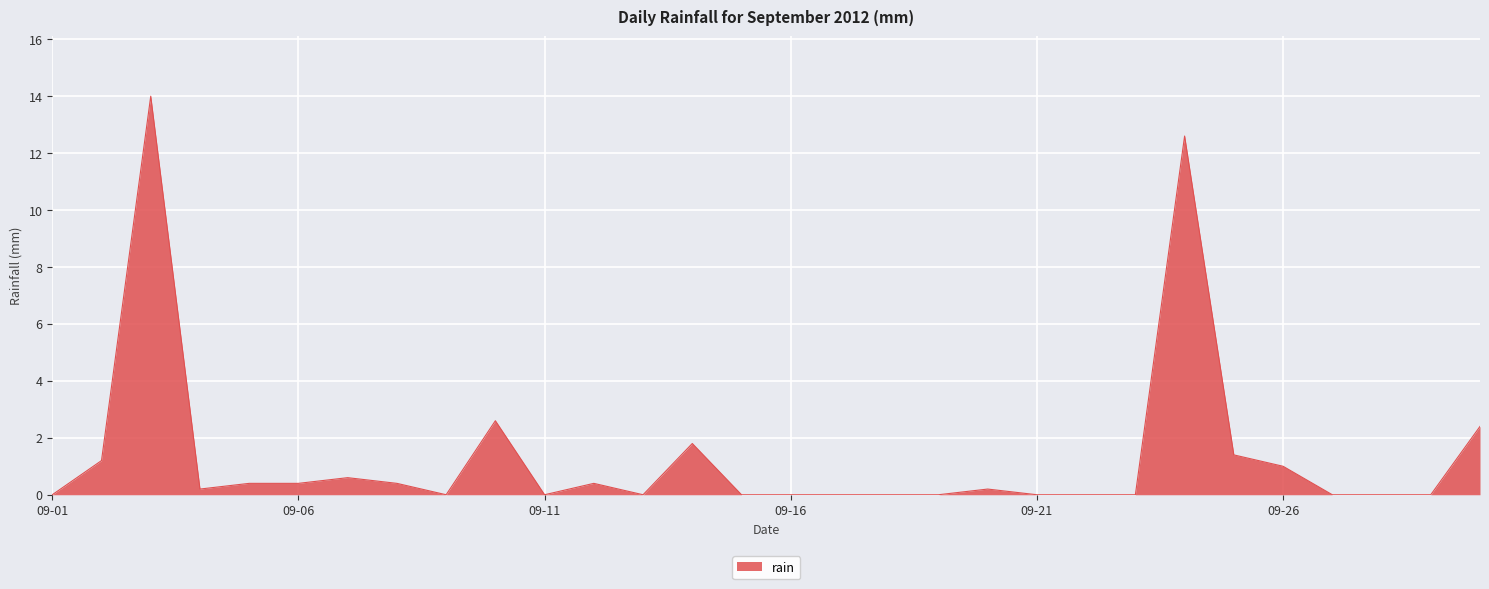

What is the difference between the maximum and minimum values?

14.0